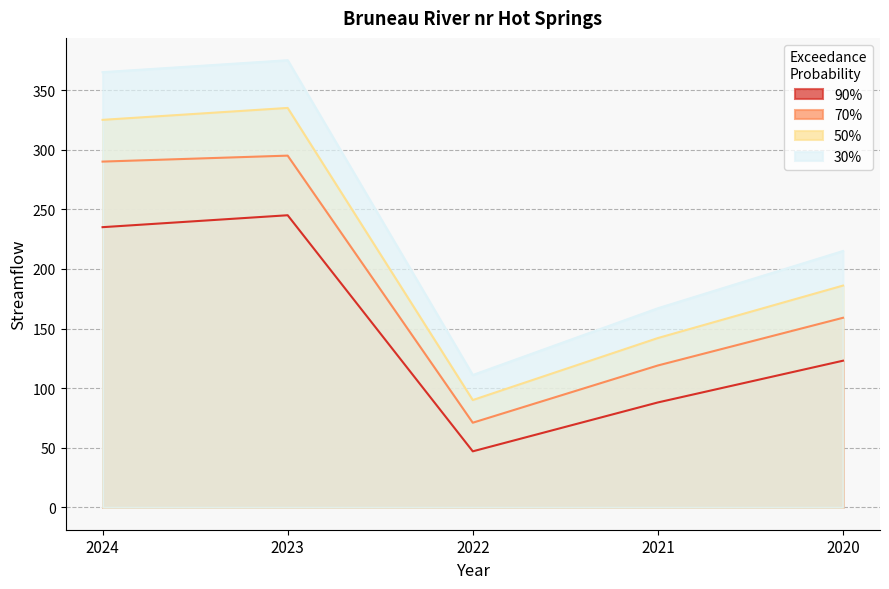

Reading left to right, list all the values displayed in this chart.

90%: 2024=235	2023=245	2022=47	2021=88	2020=123
70%: 2024=290	2023=295	2022=71	2021=119	2020=159
50%: 2024=325	2023=335	2022=90	2021=142	2020=186
30%: 2024=365	2023=375	2022=111	2021=167	2020=215